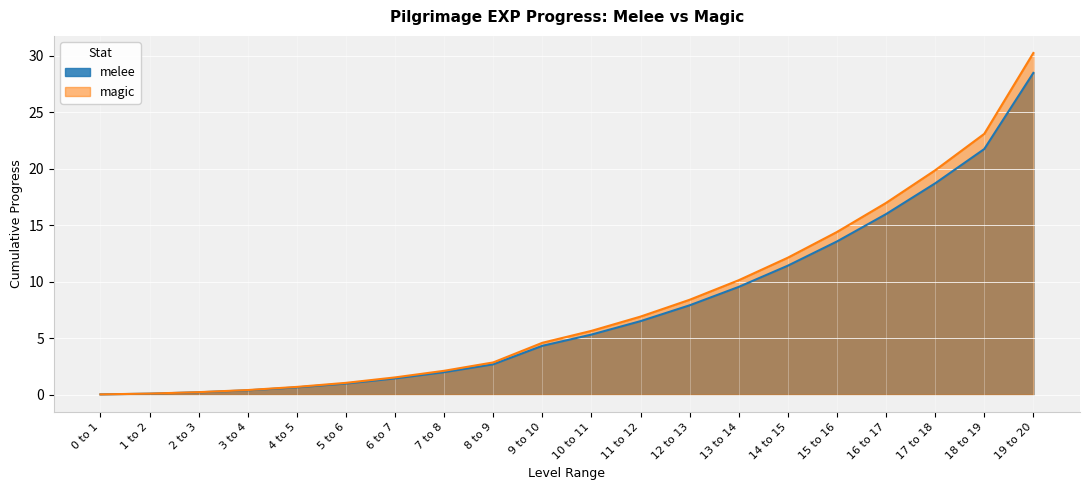

The magic series shows 30.2 at 19 to 20. True or false?

True